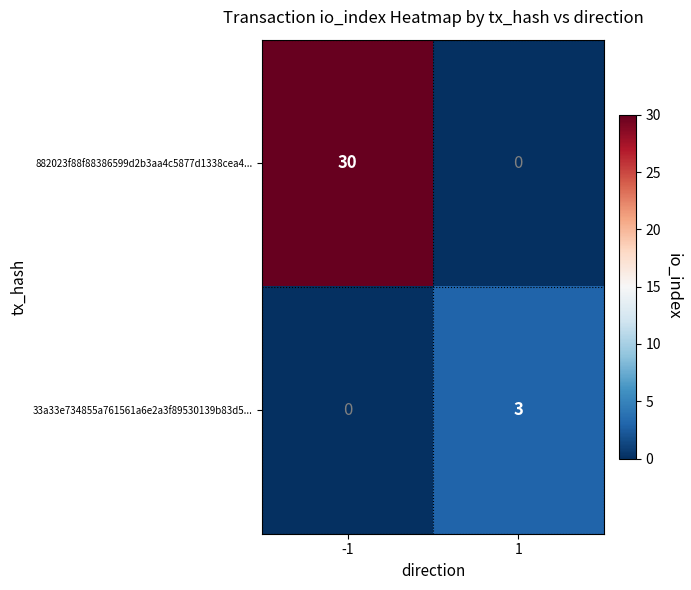

What is the average value of the 882023f88f88386599d2b3aa4c5877d1338cea4... series?

15